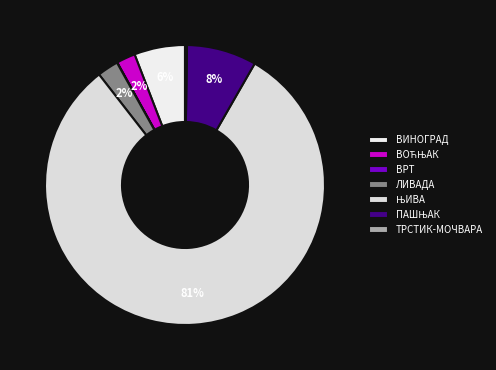

What is the change in value from ВРТ to ЊИВА?

+490.8